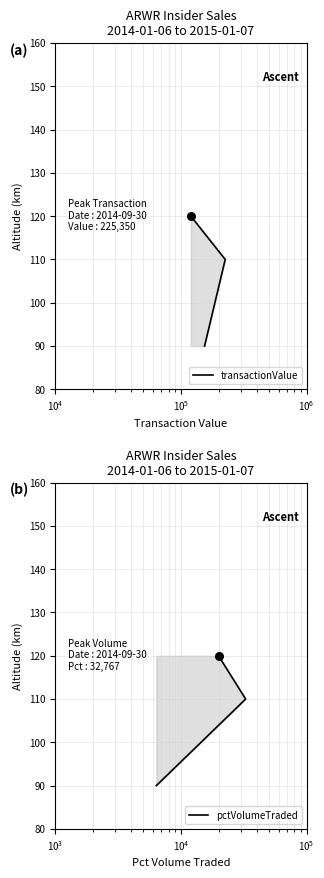

What are all the series names shown in the legend?

transactionValue, pctVolumeTraded